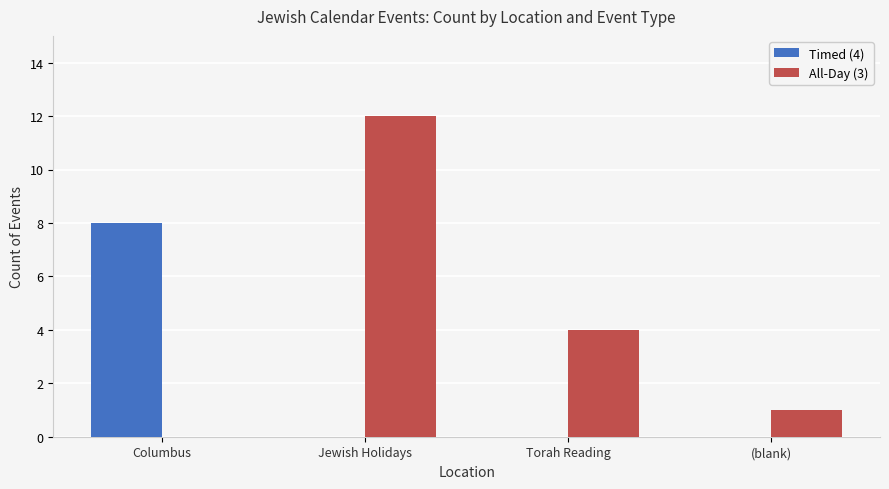

Reading left to right, transcribe all the data shown in this chart.

Timed (4): 8	0	0	0
All-Day (3): 0	12	4	1